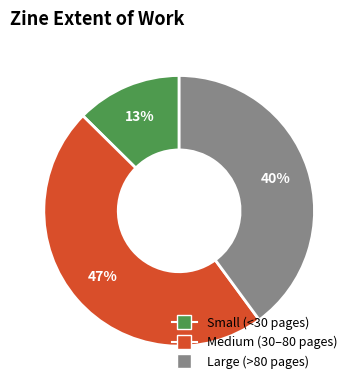

To the nearest percent, what is the difference between the Small (<30 pages) and Large (>80 pages) slice percentages?

27%